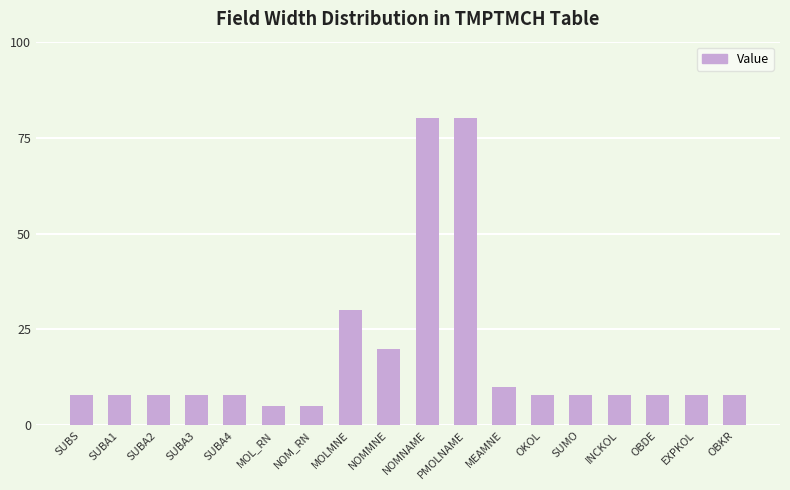

What is the average value?

18